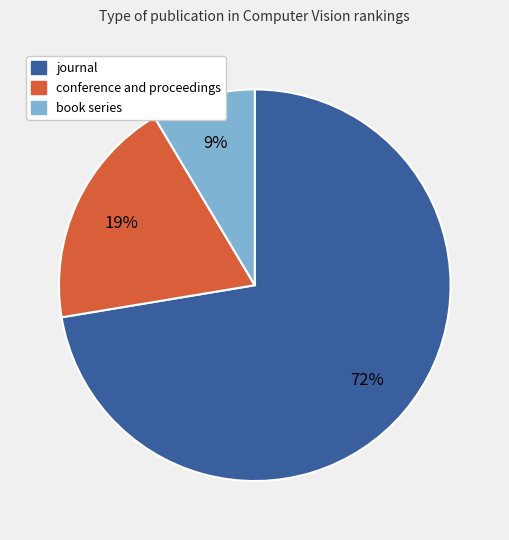

How many slices are in this pie chart?

3